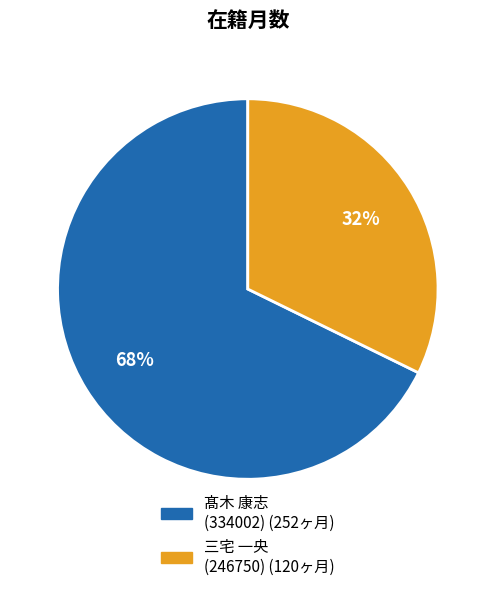

True or false: 三宅 一央 (246750) accounts for 19% of the total.

False